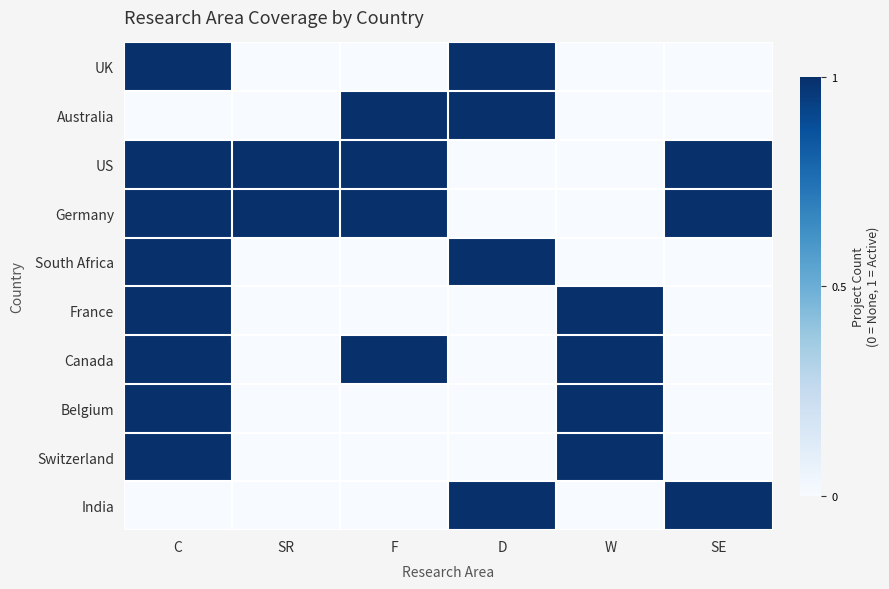

Which category has the highest value across all series?

C